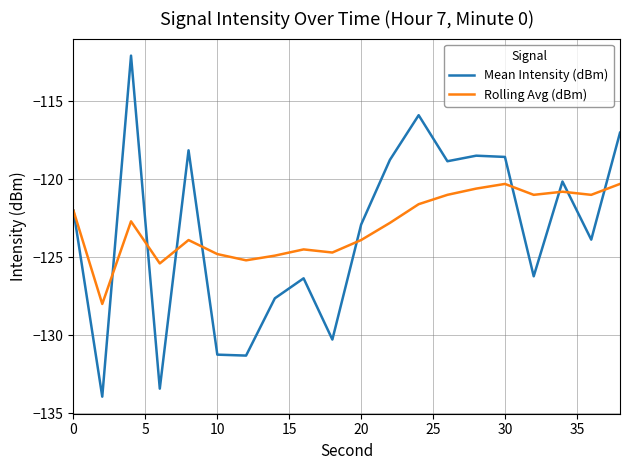

List the series in order of their peak value, highest first.

Mean Intensity (dBm), Rolling Avg (dBm)